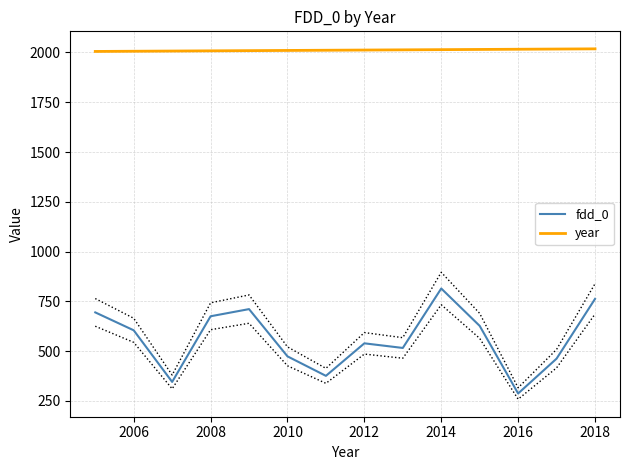

Rank the series by their average value, from lowest to highest.

fdd_0, year